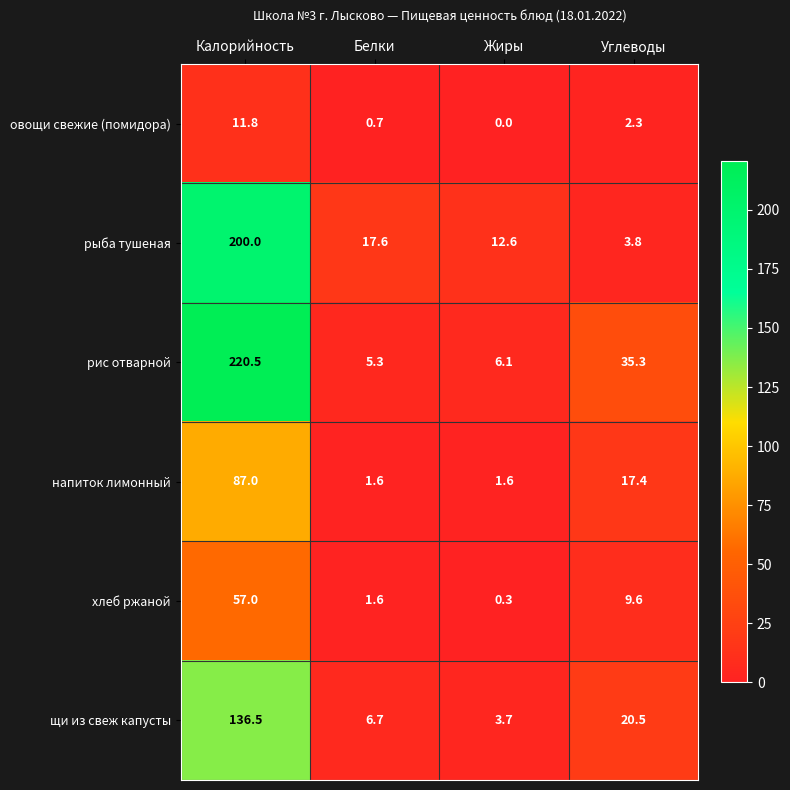

At which label is рис отварной closest to 112?

Углеводы